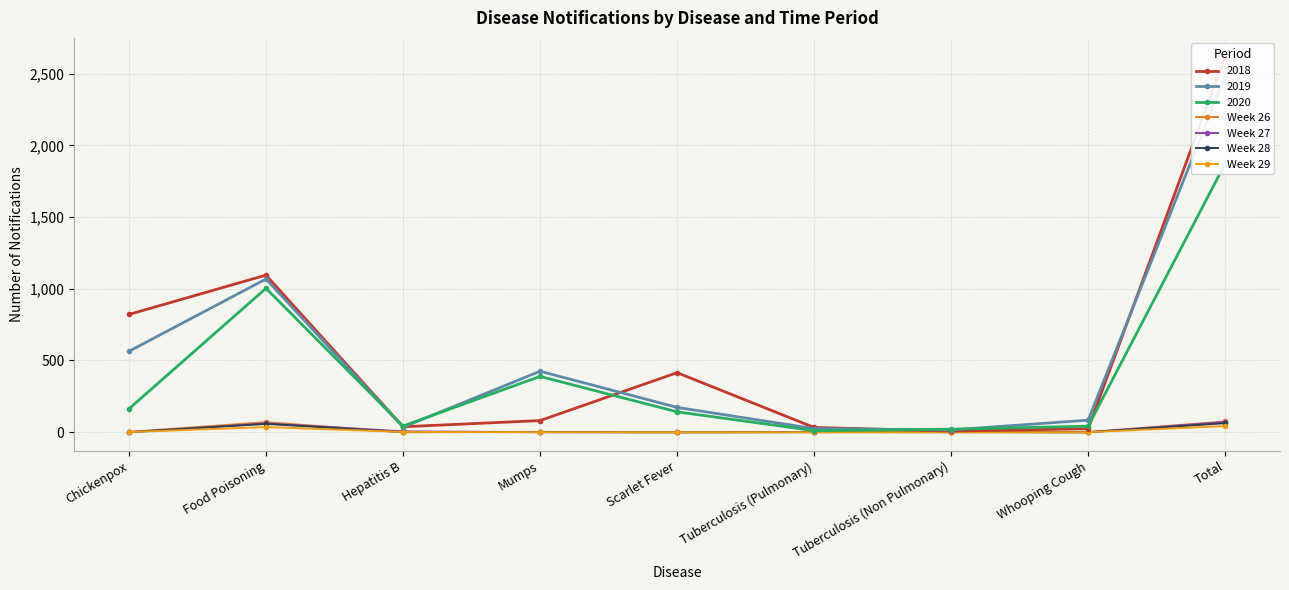

What is the difference between the maximum and minimum values in the Week 28 series?

63